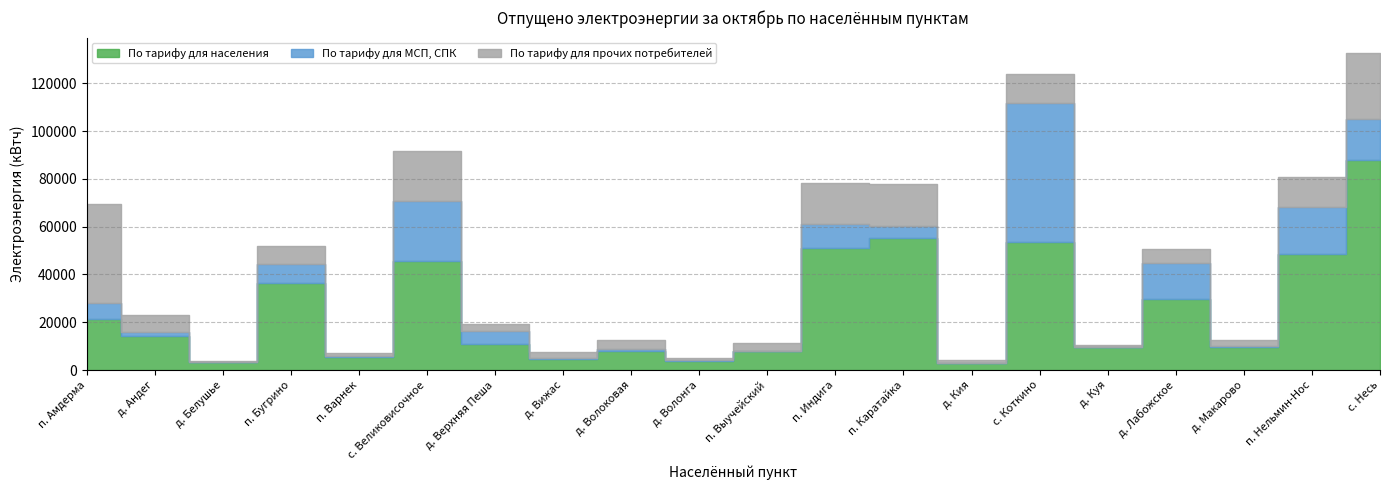

True or false: По тарифу для МСП, СПК has a value of 13415 at п. Нельмин-Нос.

False